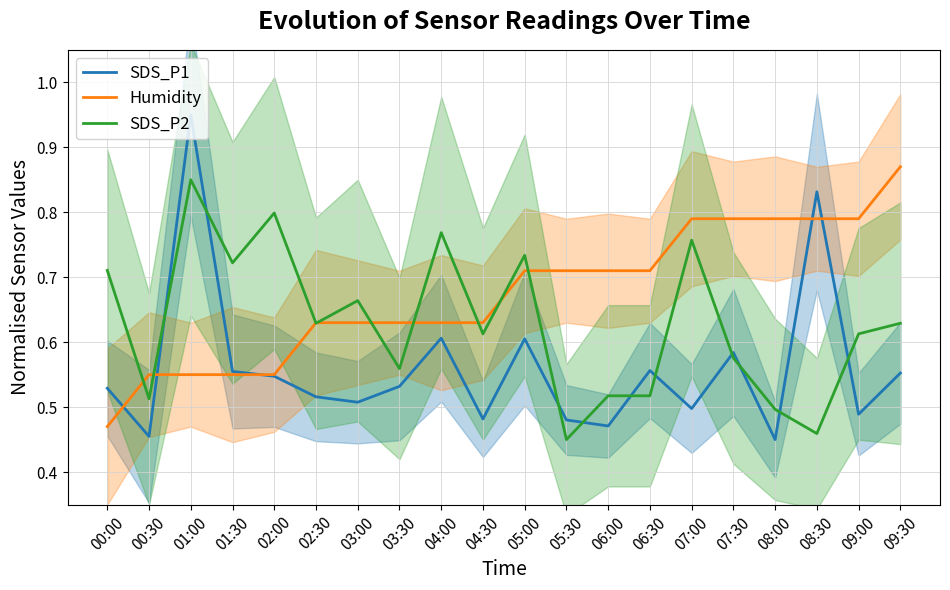

Does the chart display data point markers on the line(s)?

No